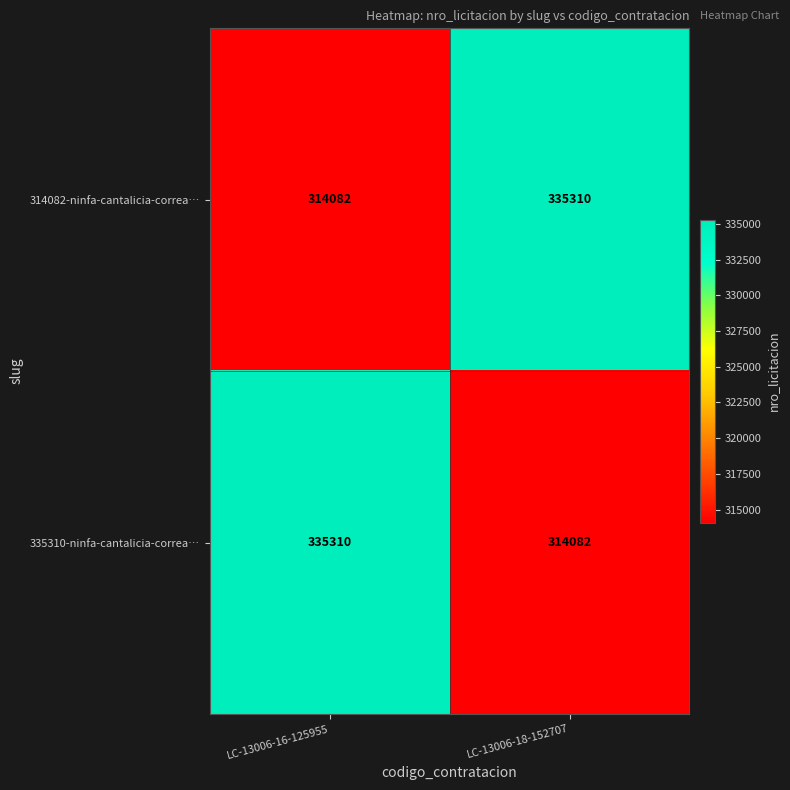

What is the difference between the 314082-ninfa-cantalicia-correa… values at LC-13006-16-125955 and LC-13006-18-152707?

21228